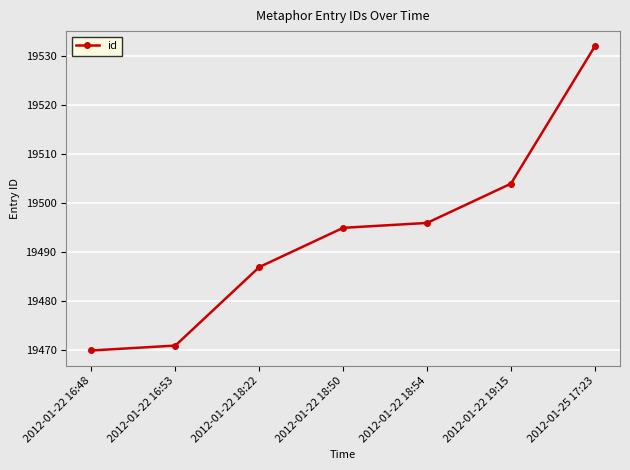

True or false: there are more than 2 points higher than both neighbors.

False